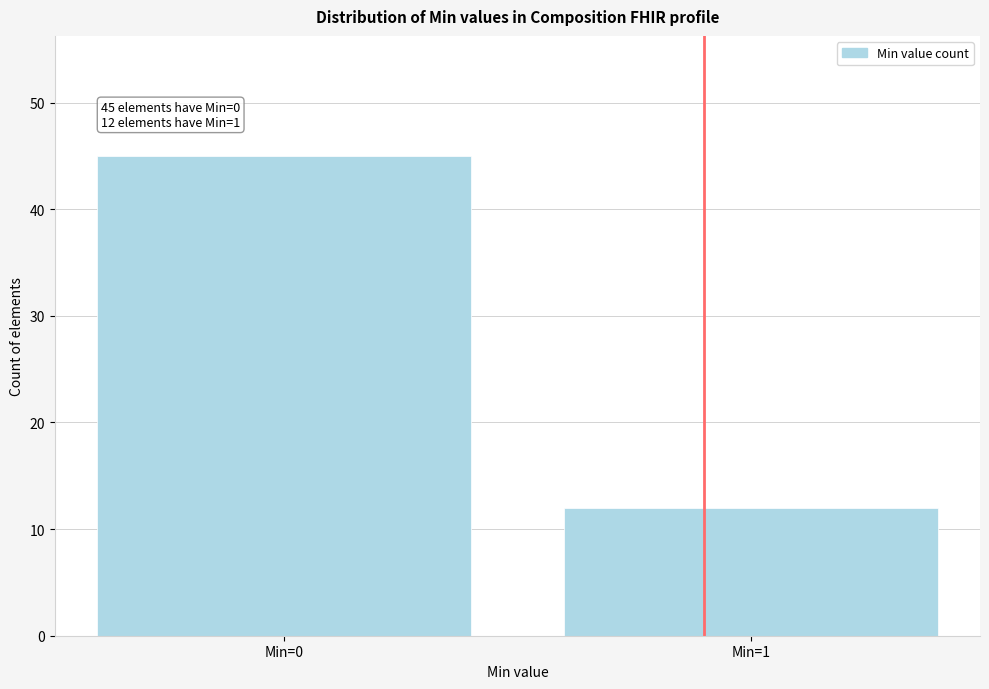

Reading right to left, what are all the values shown in this chart?

Min=1=12	Min=0=45